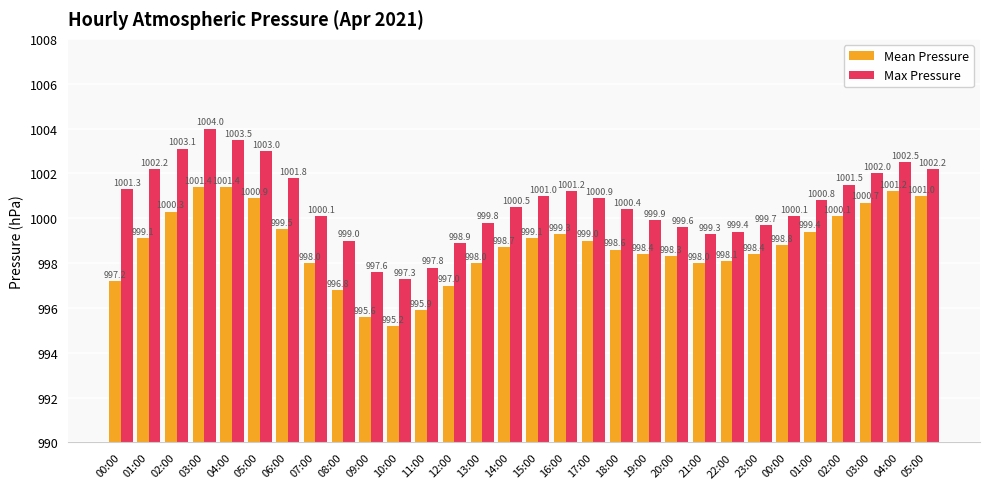

How many values in the Max Pressure series exceed 1000?

19